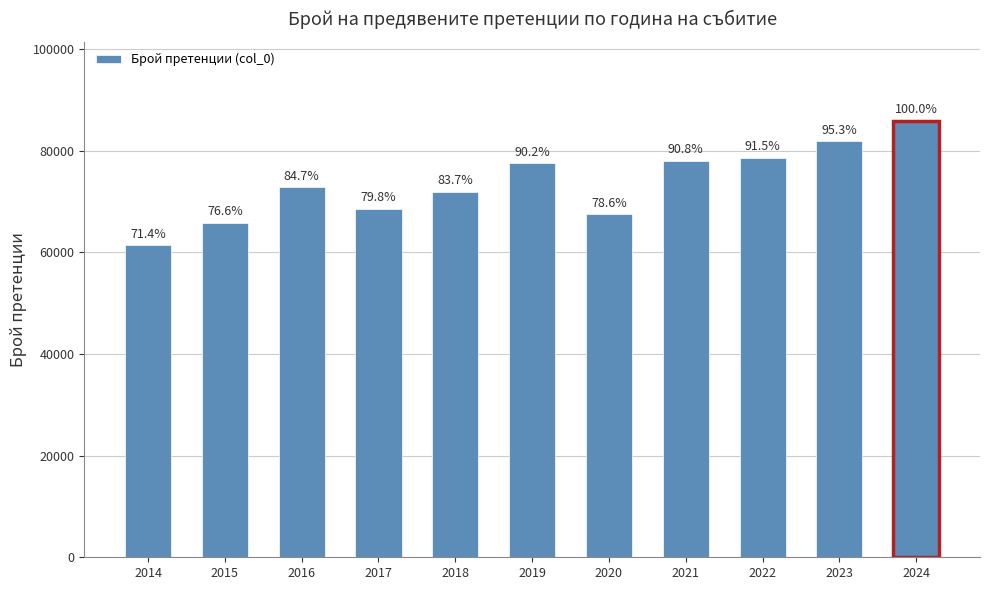

List the labels in order of value, largest first.

2024, 2023, 2022, 2021, 2019, 2016, 2018, 2017, 2020, 2015, 2014